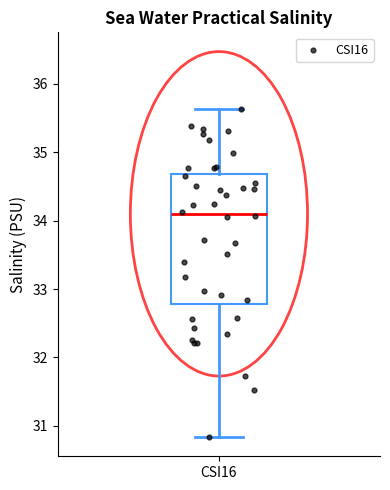

Where does the lower whisker of the box for CSI16 end on the y-axis? The values are not printed on the chart, so give them approximately, as read against the axis.

30.8